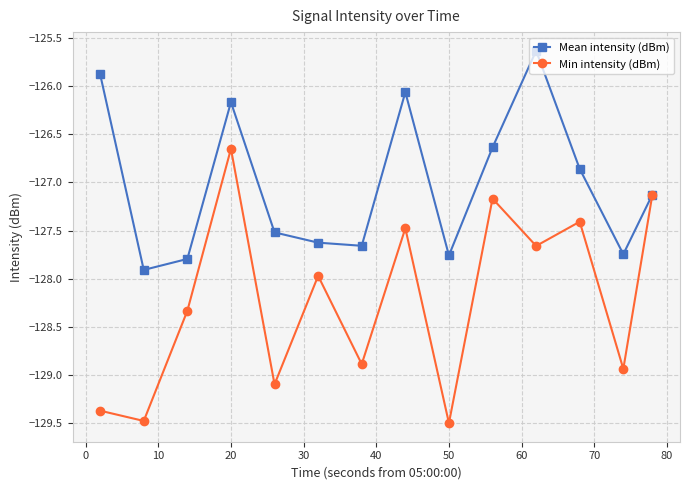

At how many categories does at least one series exceed -127?

6